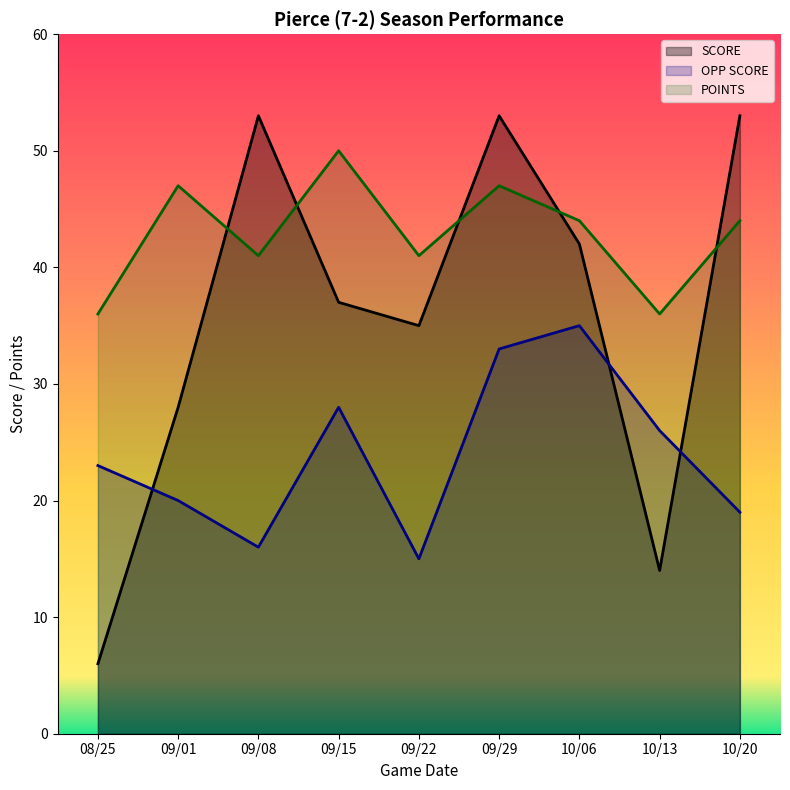

What is the sum of all POINTS values?

386